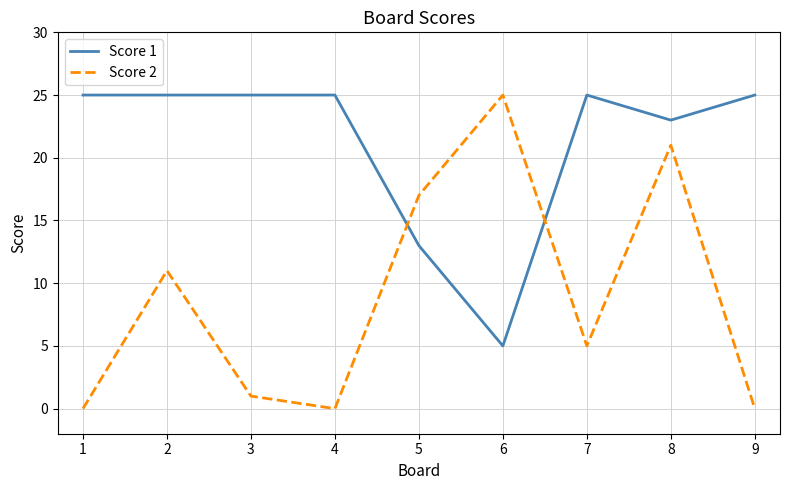

True or false: Score 2 has more than 0 points higher than both neighbors.

True